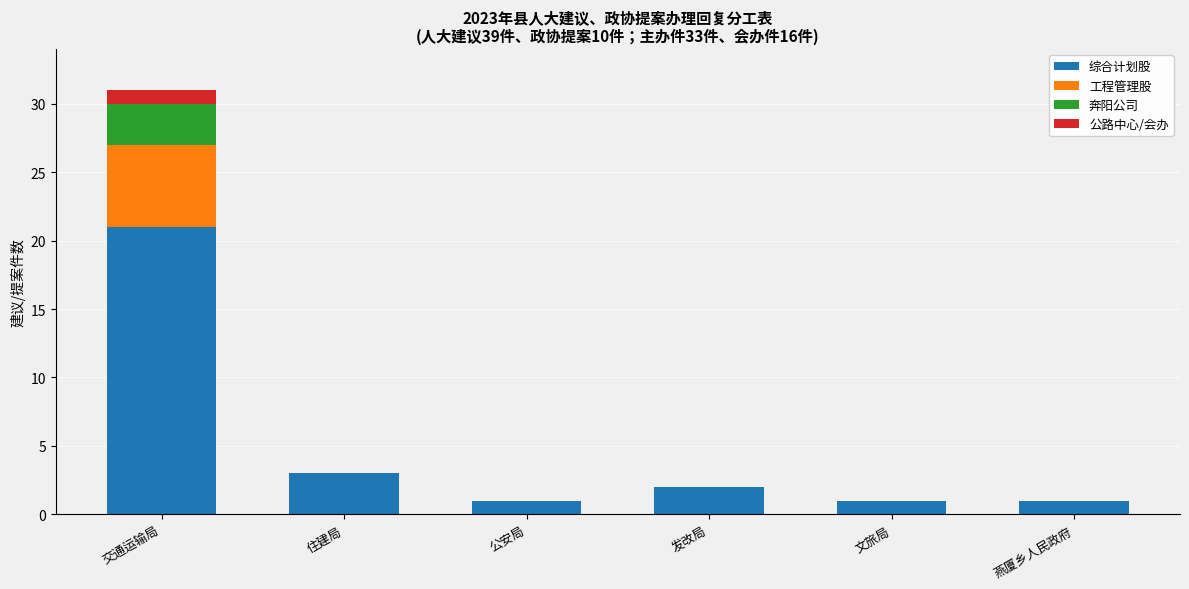

What is the total value across all series at 公安局?

1